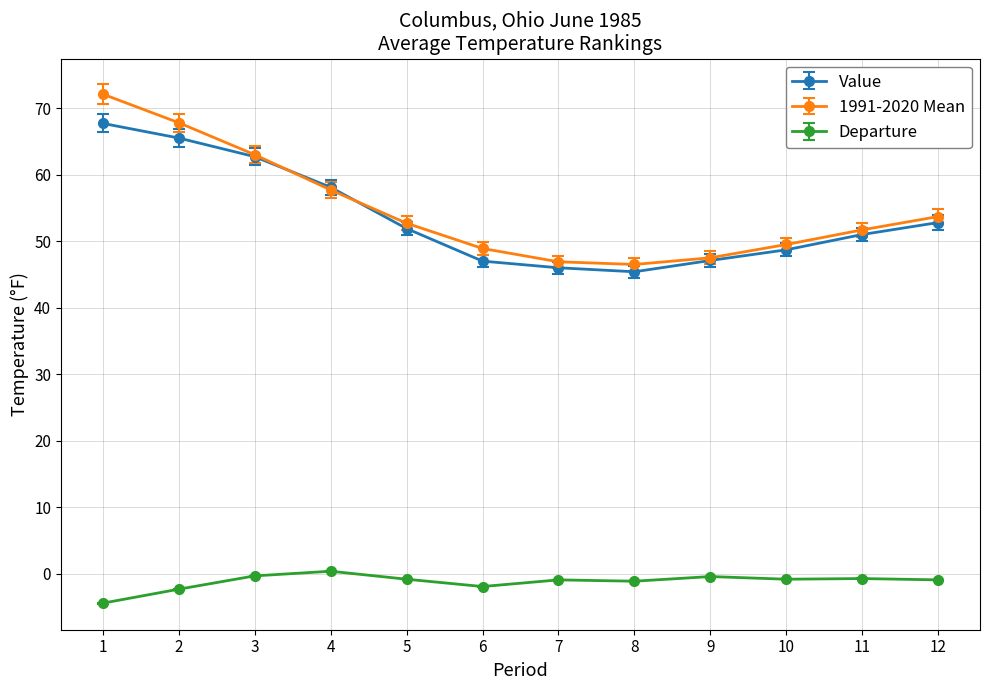

Rank the series by their maximum value, from lowest to highest.

Departure, Value, 1991-2020 Mean